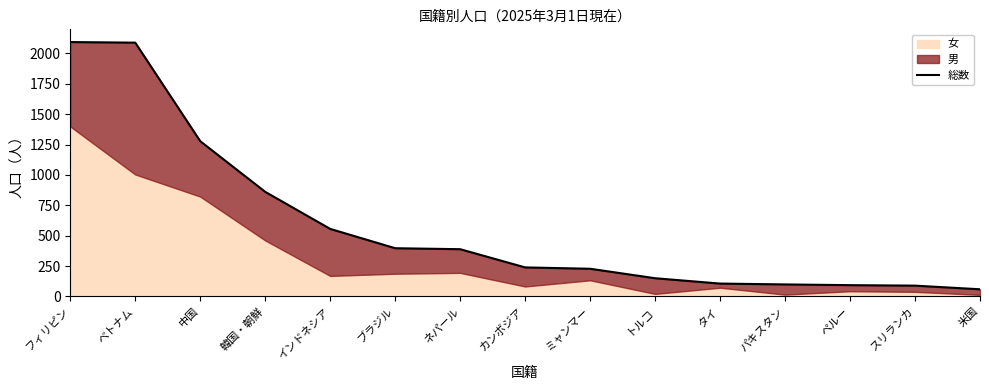

Rank the categories by value from highest to lowest.

フィリピン, ベトナム, 中国, 韓国・朝鮮, インドネシア, ブラジル, ネパール, カンボジア, ミャンマー, トルコ, タイ, パキスタン, ペルー, スリランカ, 米国